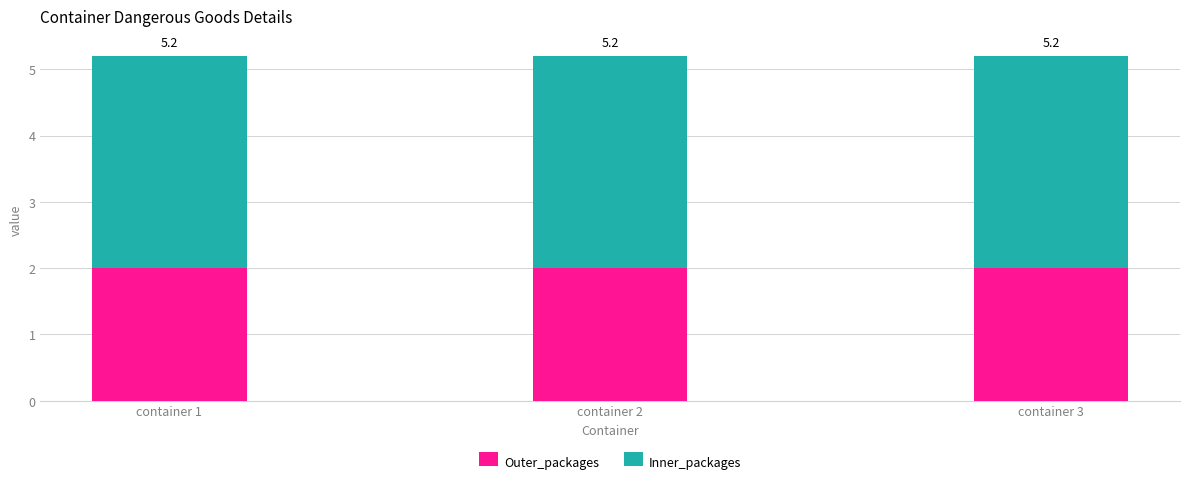

The value of Inner_packages at container 1 is 3.2. True or false?

True